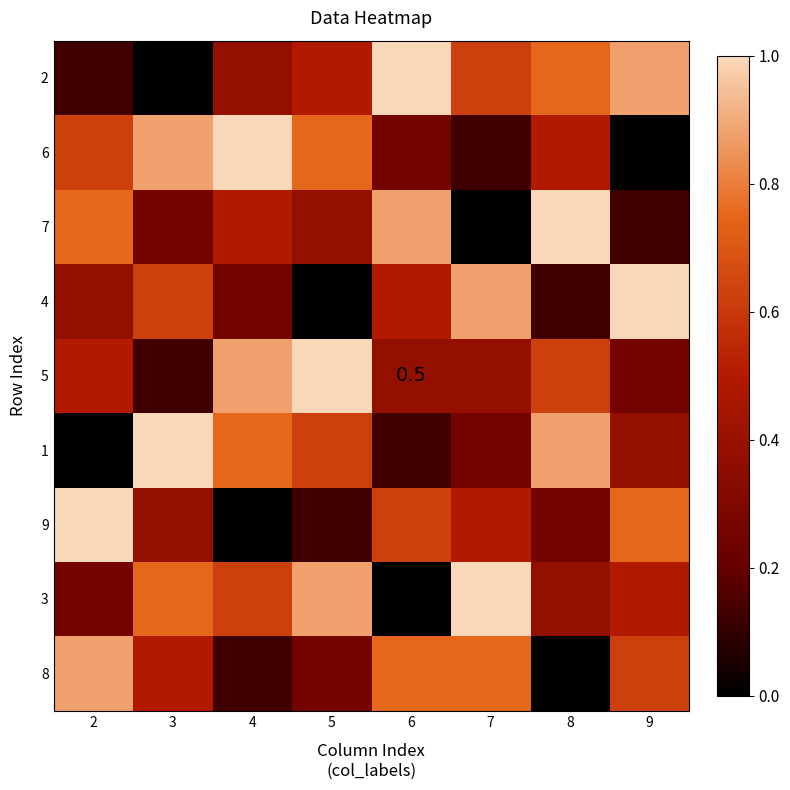

Count the 9 values in the range 0 to 1.

8